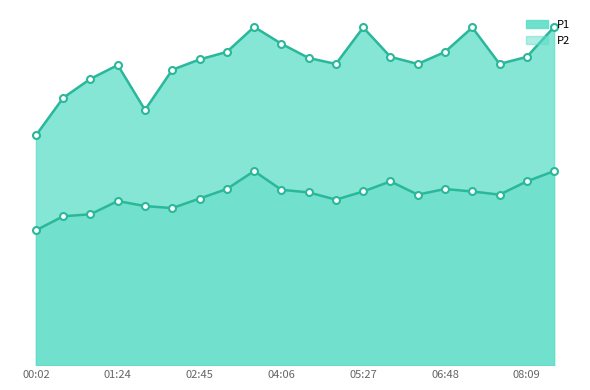

Count the number of categories in the chart.

20